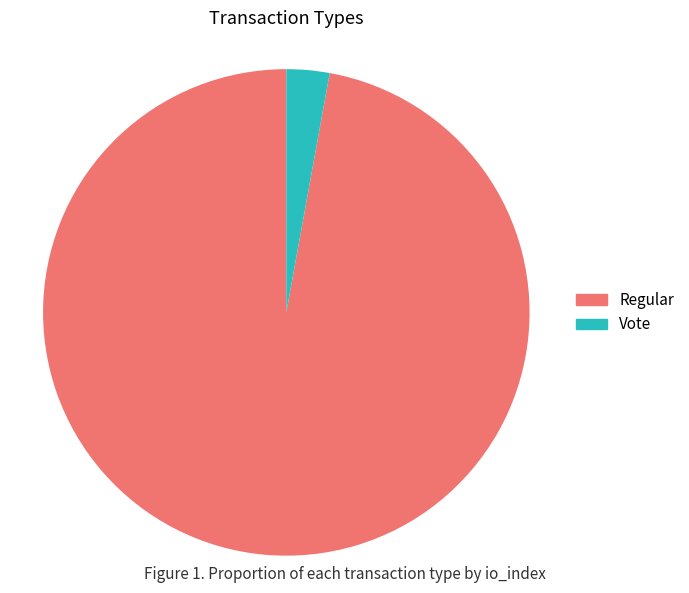

Is there any slice that represents more than half of the pie?

Yes